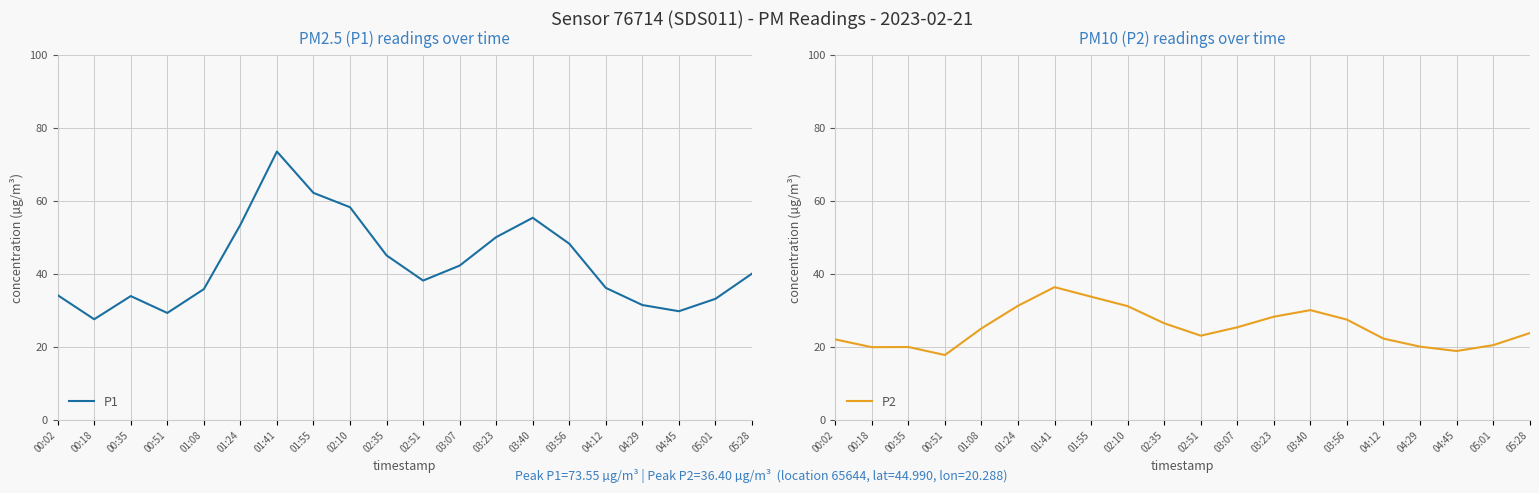

Which label corresponds to the smallest value in the chart?

00:51